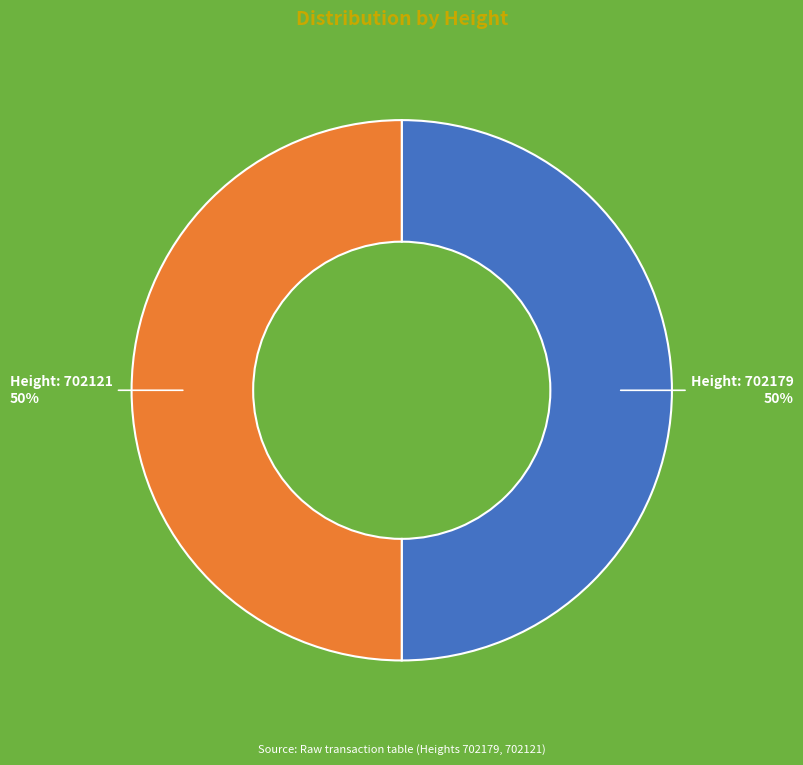

To the nearest percent, what is the average slice percentage?

50%